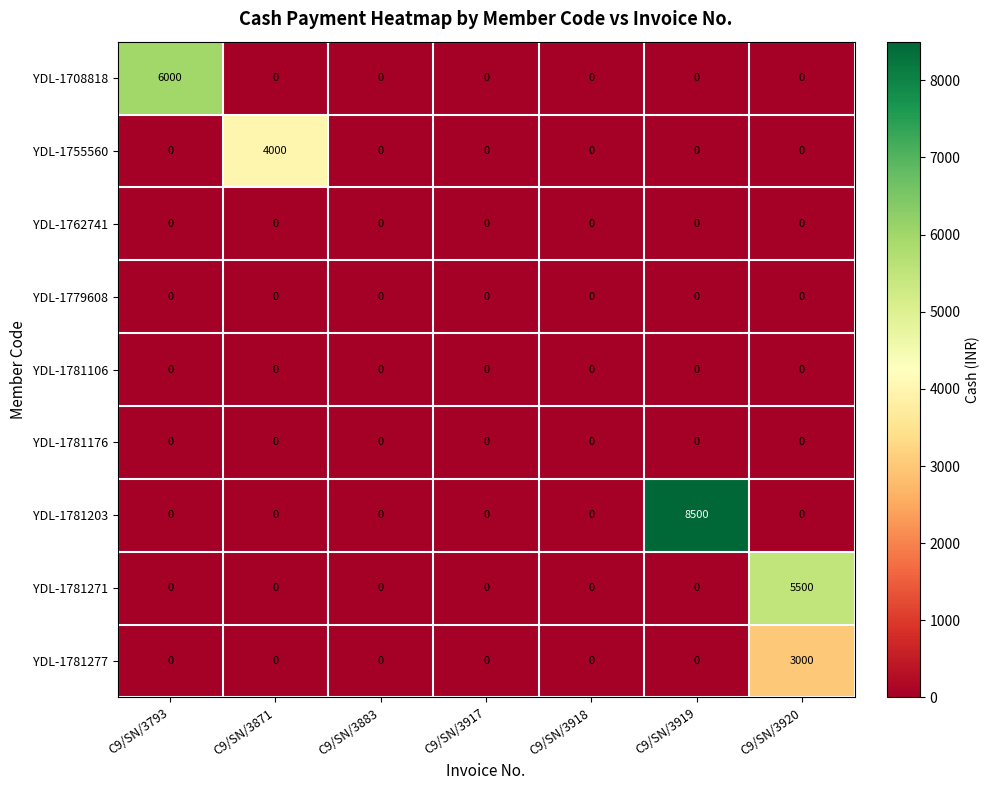

Count the number of data series in this chart.

9